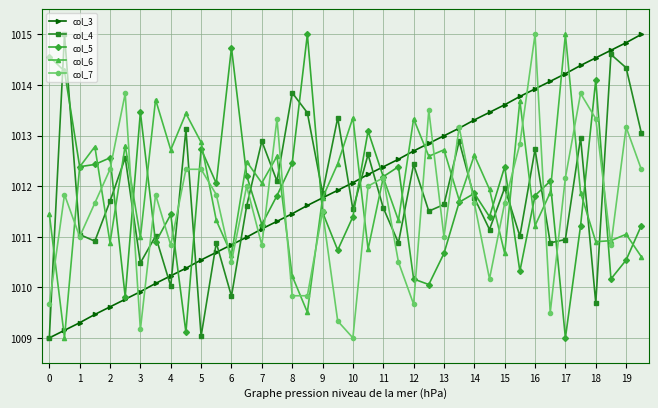

What is the highest value of the col_3 series?

1015.0